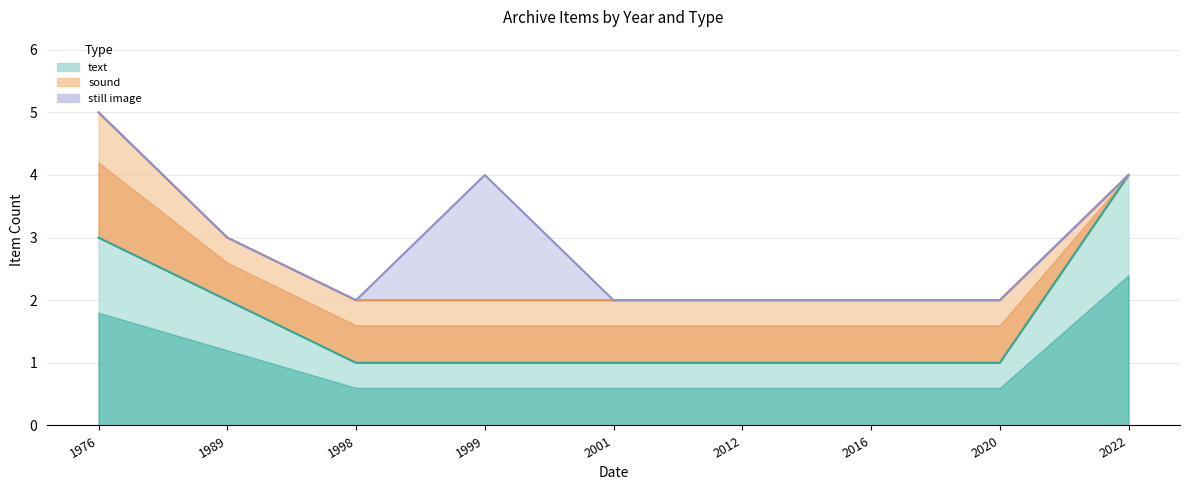

Is it true that still image equals -1 at 2016?

False